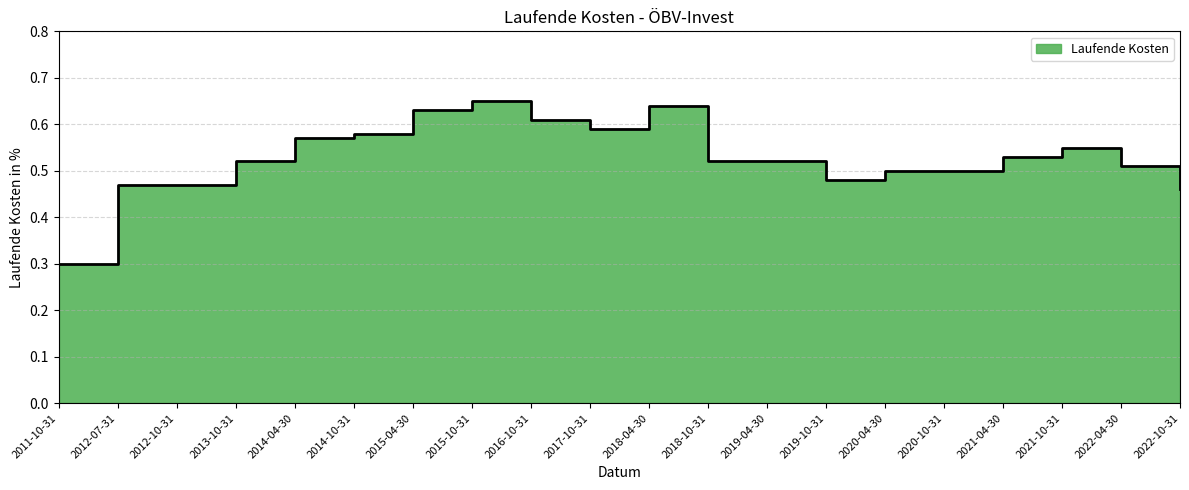

What is the approximate value at 2019-04-30?

0.5